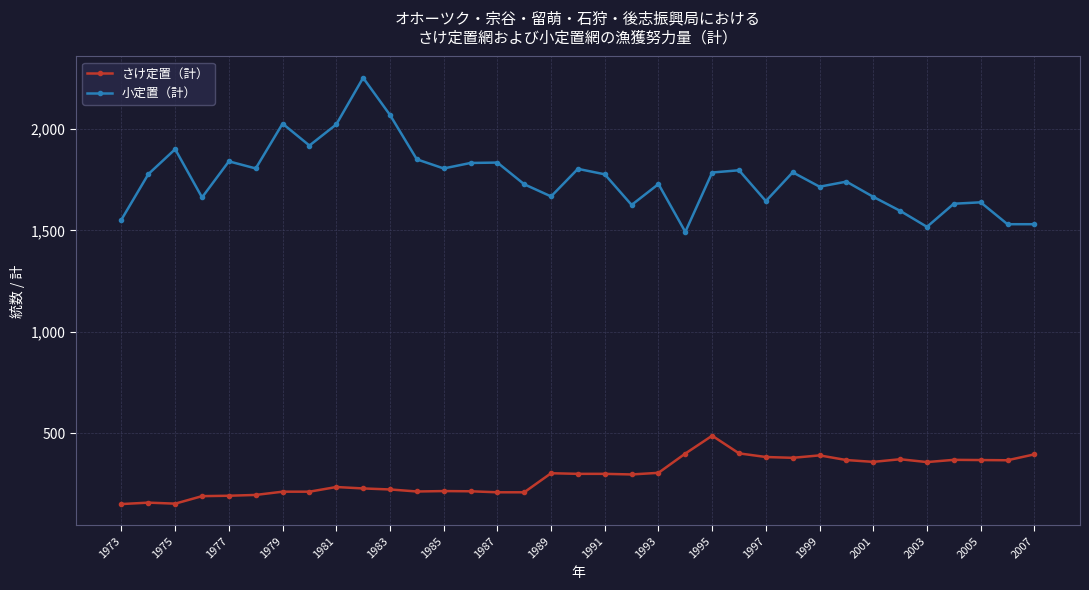

What is the difference between the maximum and minimum values in the さけ定置（計） series?

337